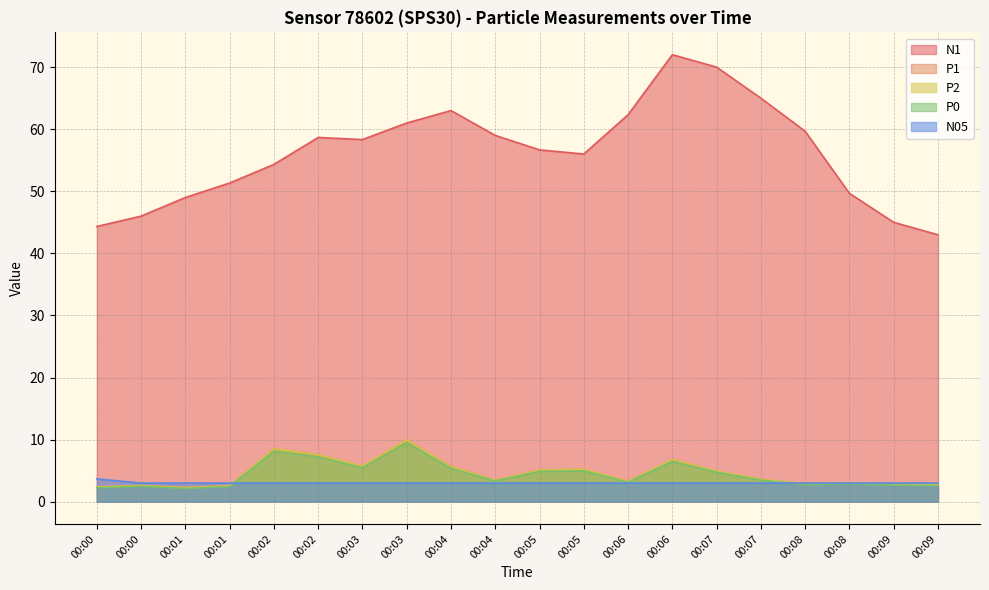

Rank the categories by P0 value from highest to lowest.

00:03, 00:02, 00:02, 00:06, 00:03, 00:04, 00:05, 00:05, 00:07, 00:07, 00:04, 00:06, 00:08, 00:08, 00:09, 00:09, 00:00, 00:01, 00:00, 00:01